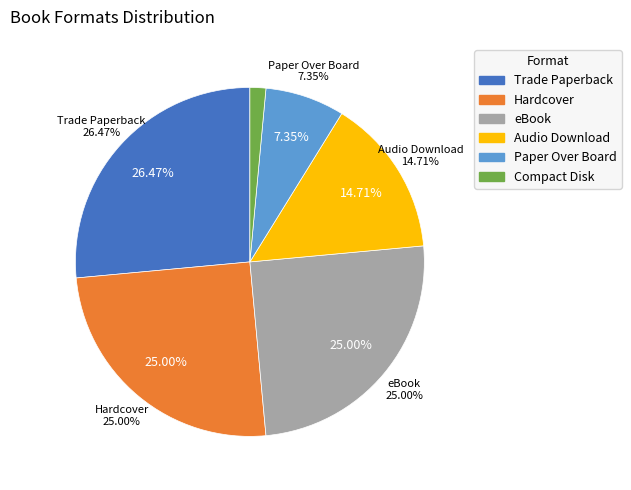

How many segments does this pie chart have?

6